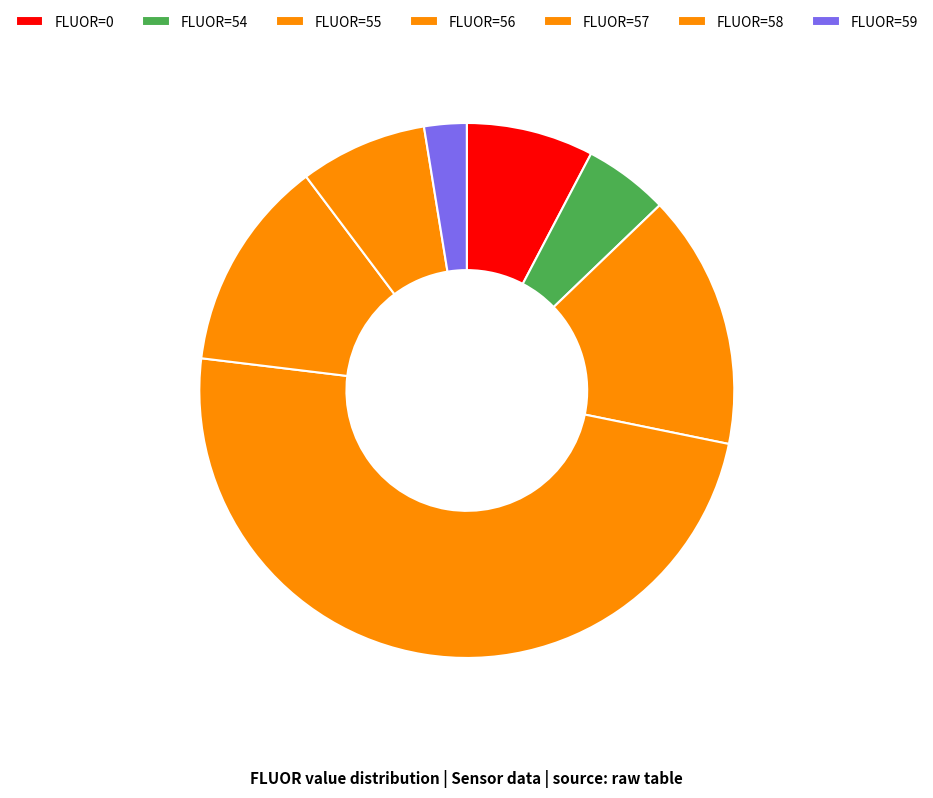

What is the smallest slice in the pie chart?

FLUOR=59